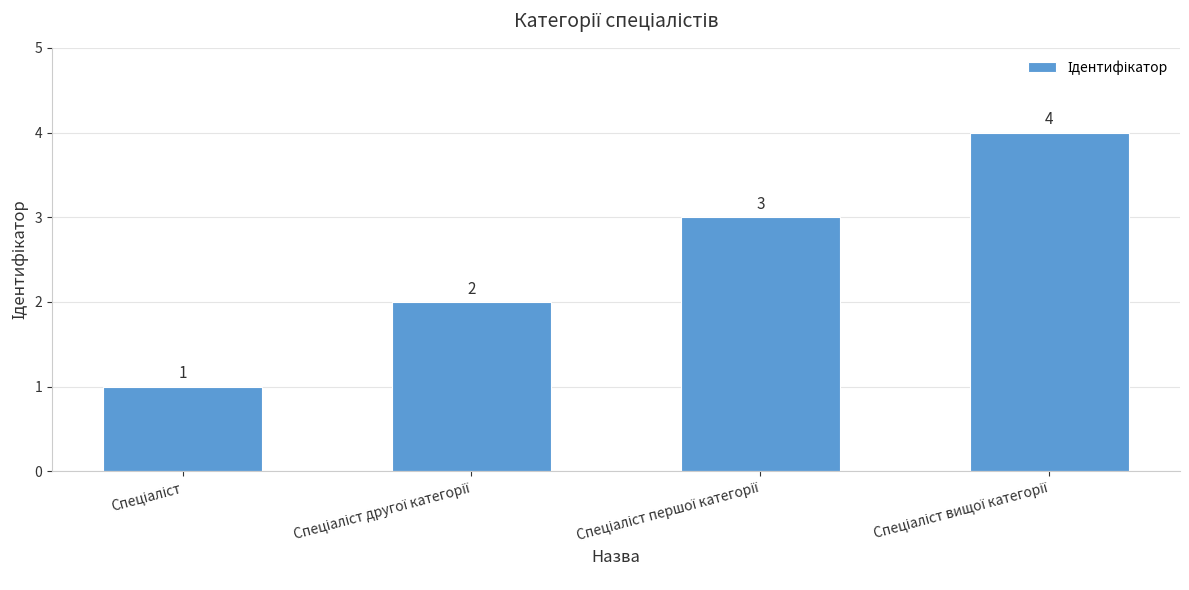

What is the value of the 3rd bar from the left?

3